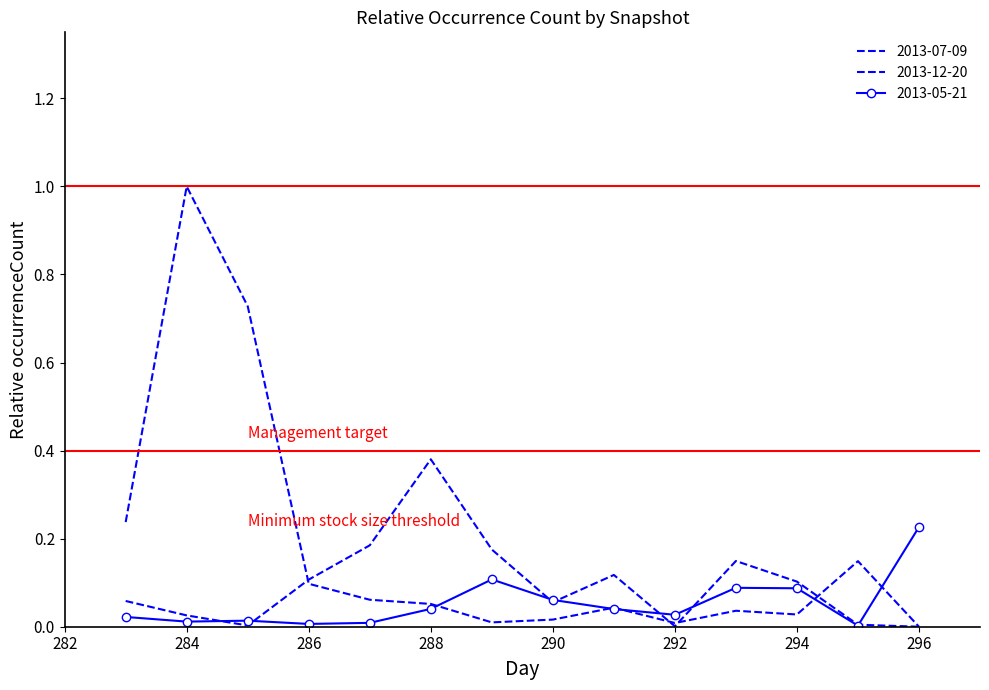

After their last crossing, which series has the higher values: 2013-12-20 or 2013-07-09?

2013-07-09